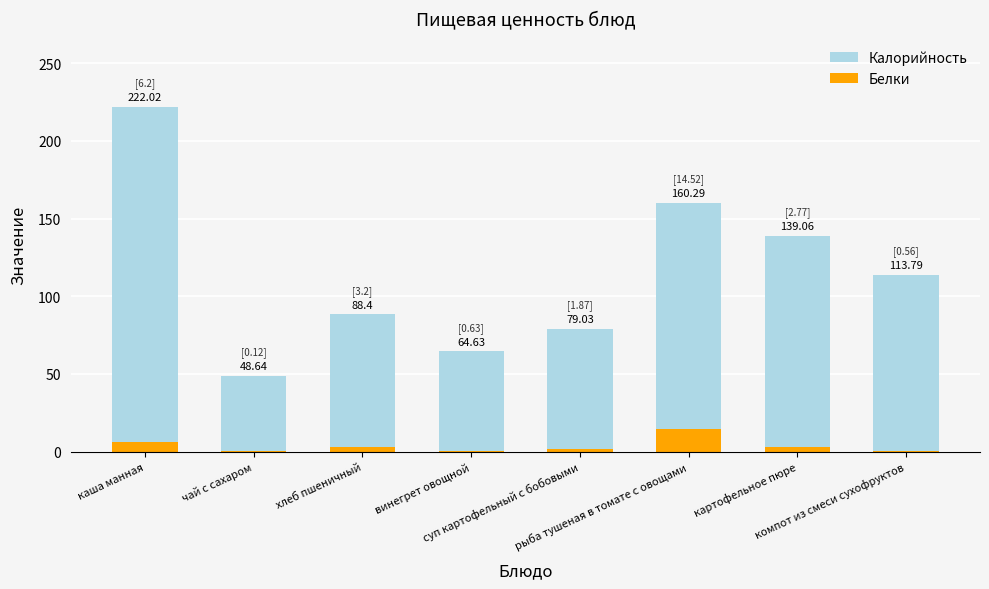

What value does the Калорийность series have at хлеб пшеничный?

88.4